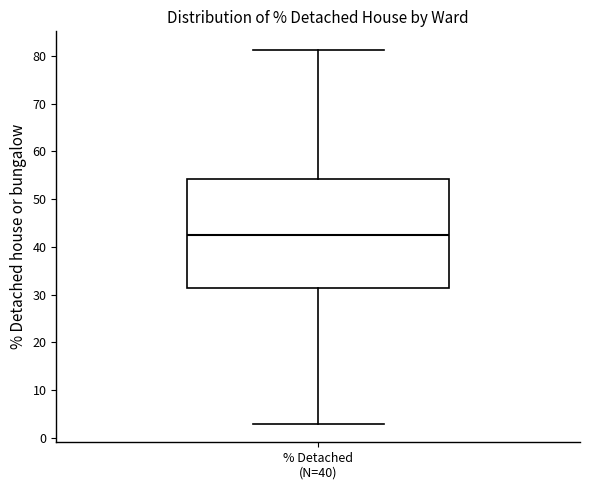

Transcribe this box plot: give where the median line is, the range the box spans, and where the two whiskers end, as read against the y-axis. The values are not printed on the chart, so give them approximately, as read against the axis.

median 43, box 31 to 54, whiskers 3 to 81